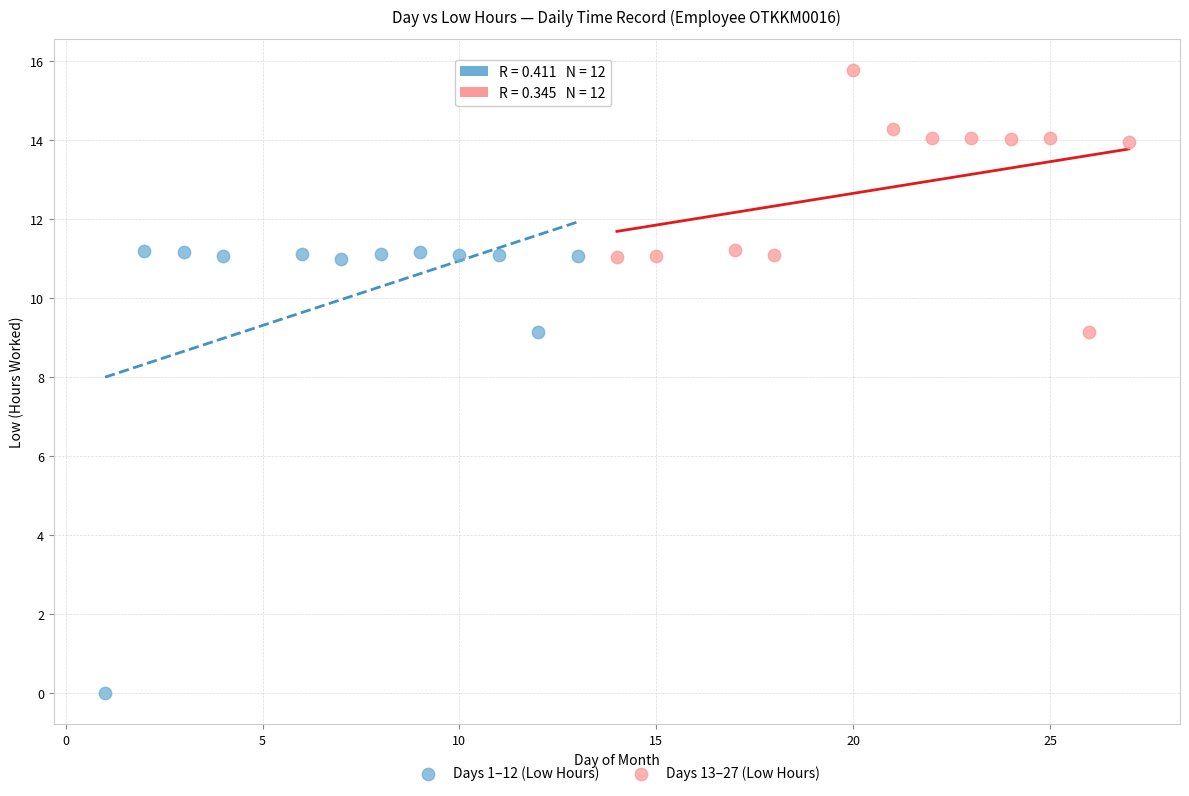

What are all the series names shown in the legend?

Days 1–12 (Low Hours), Days 13–27 (Low Hours)